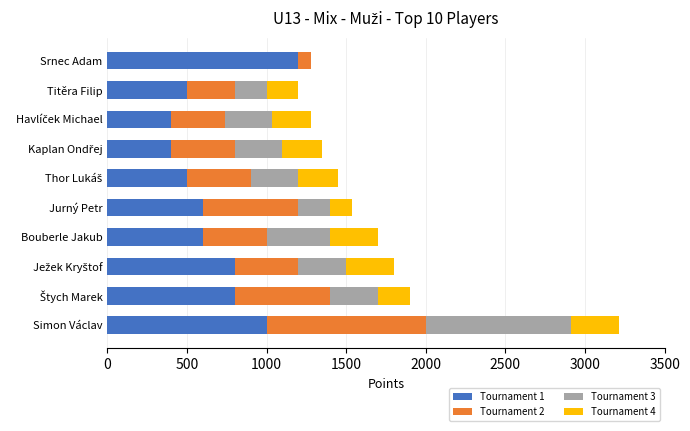

The value of Tournament 1 at Simon Václav is 260. True or false?

False